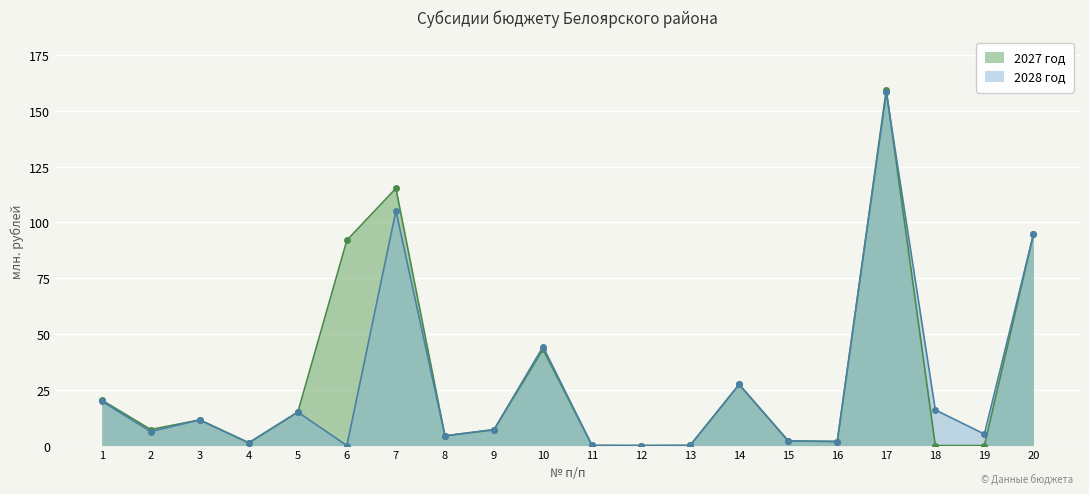

At which category does 2027 год reach its first local peak?

3